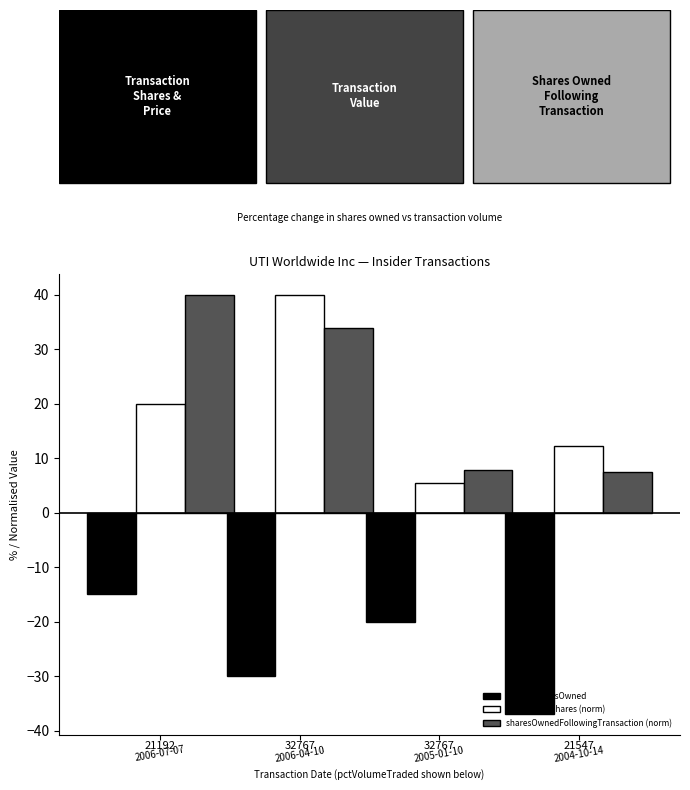

At which label is sharesOwnedFollowingTransaction (norm) closest to 23?

2006-04-10